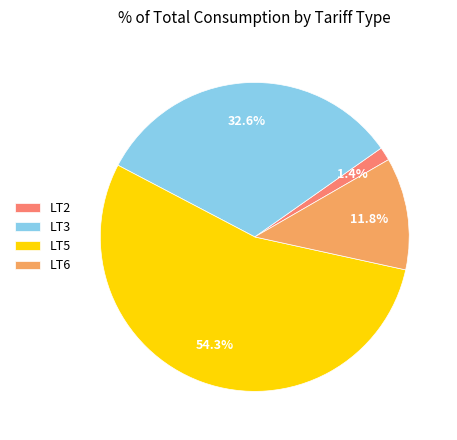

Count the number of slices in the pie.

4